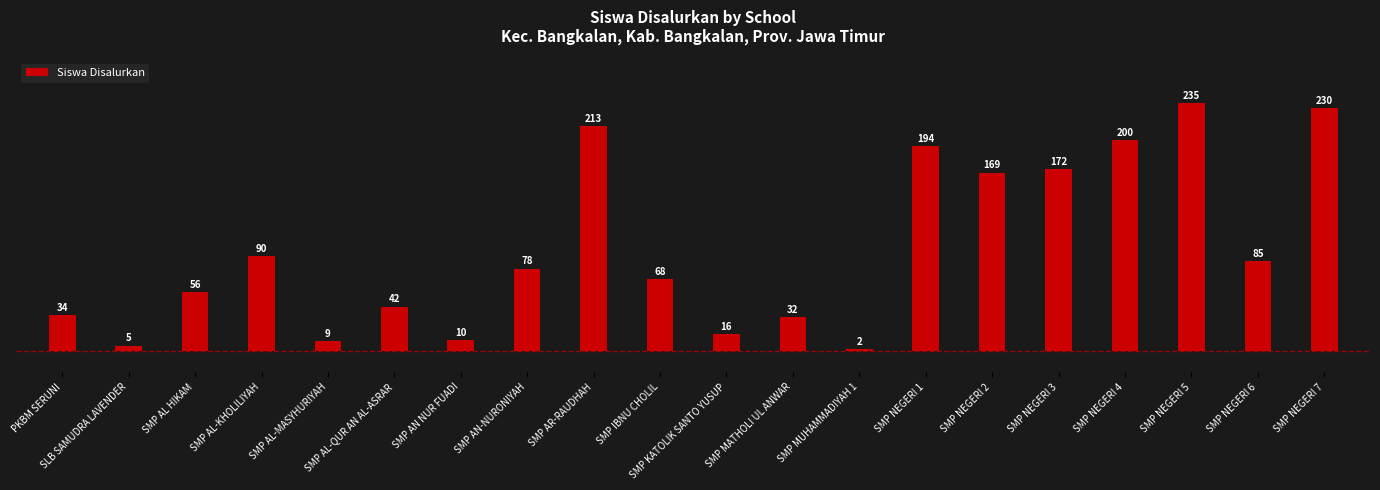

The value at SMP NEGERI 4 is 133. True or false?

False